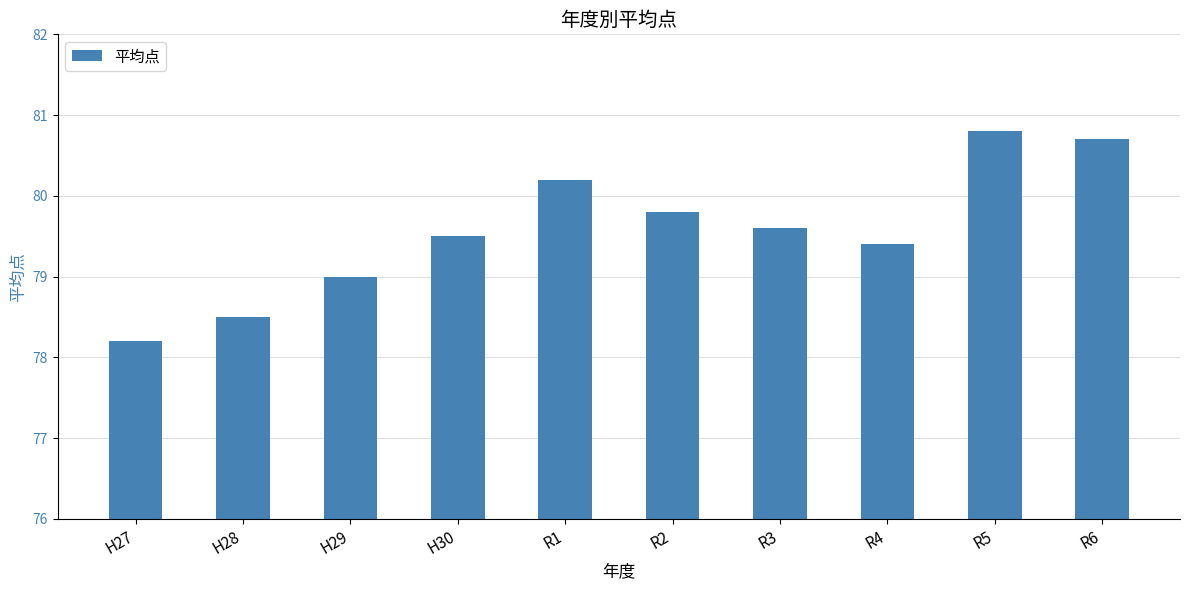

What is the sum of the values at R6 and H30?

160.2